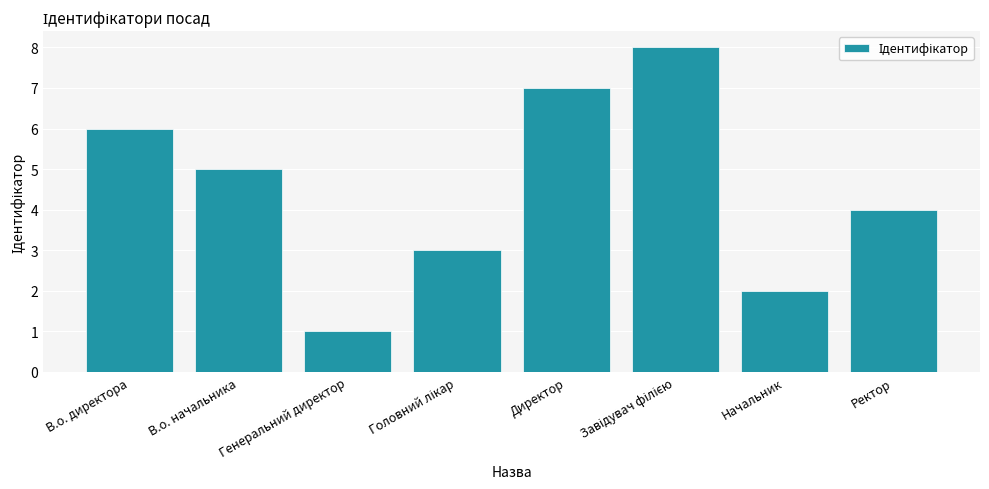

Which has a higher value, Директор or Начальник?

Директор